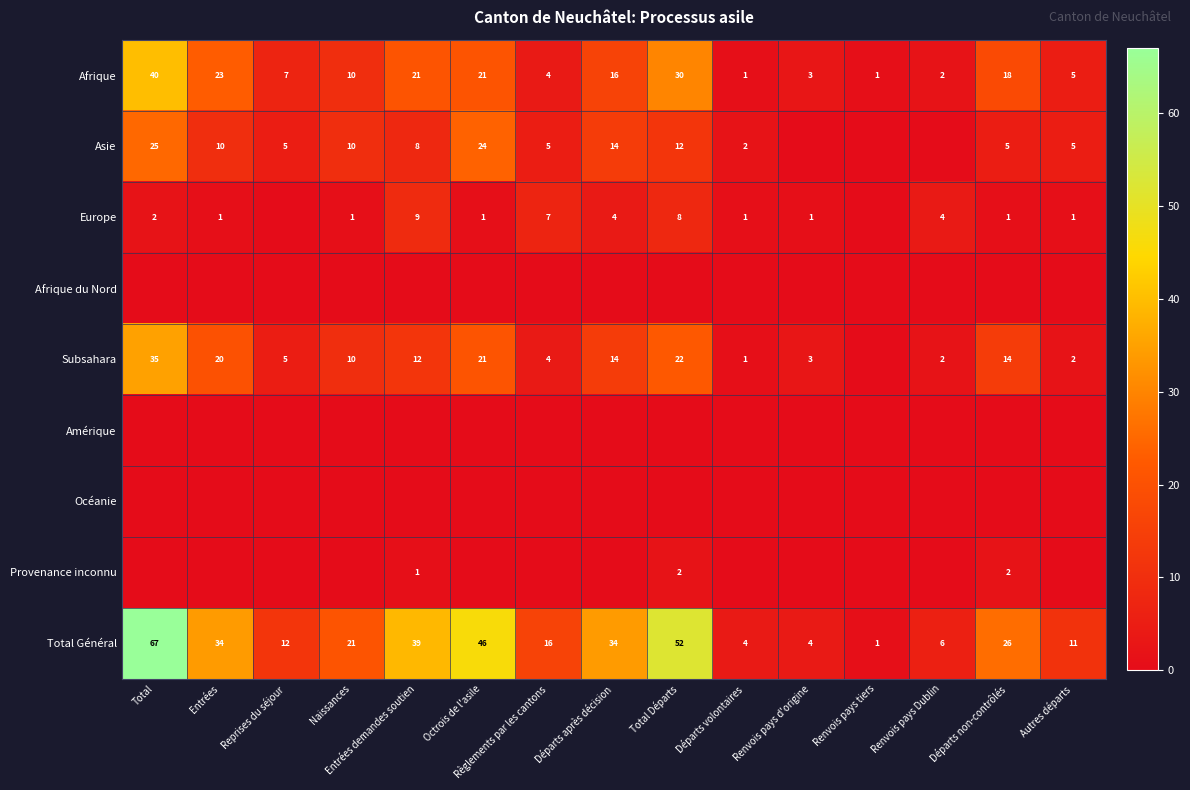

Is it true that Subsahara equals 1 at Renvois pays Dublin?

False